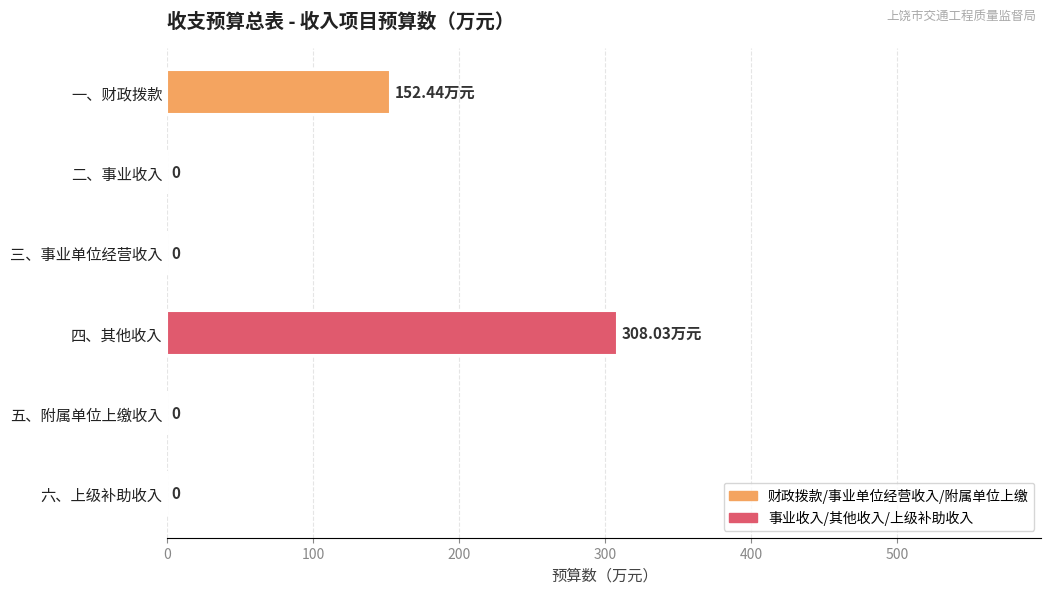

Which category has the highest value across all series?

四、其他收入